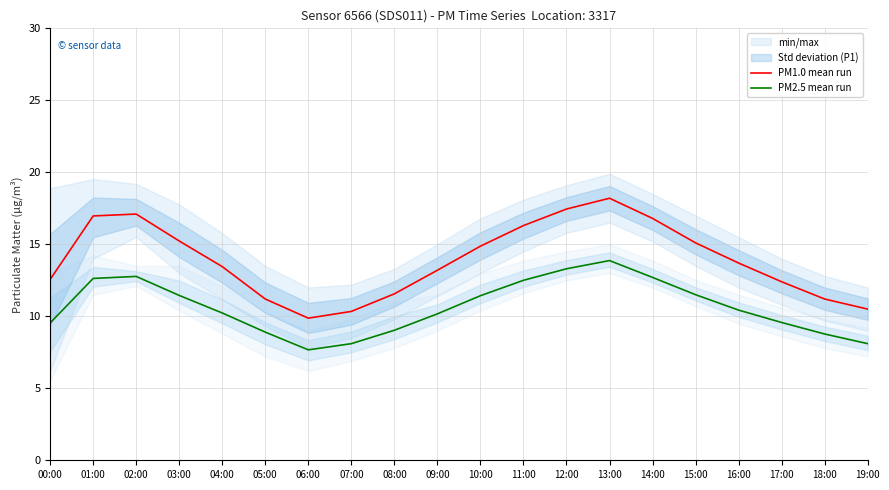

True or false: PM2.5 mean run has more than 2 interior local peaks.

False